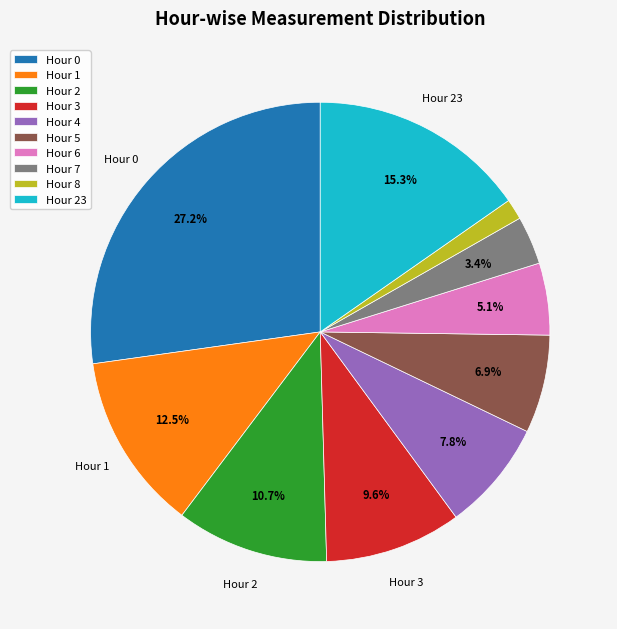

Is there a majority slice in this chart?

No